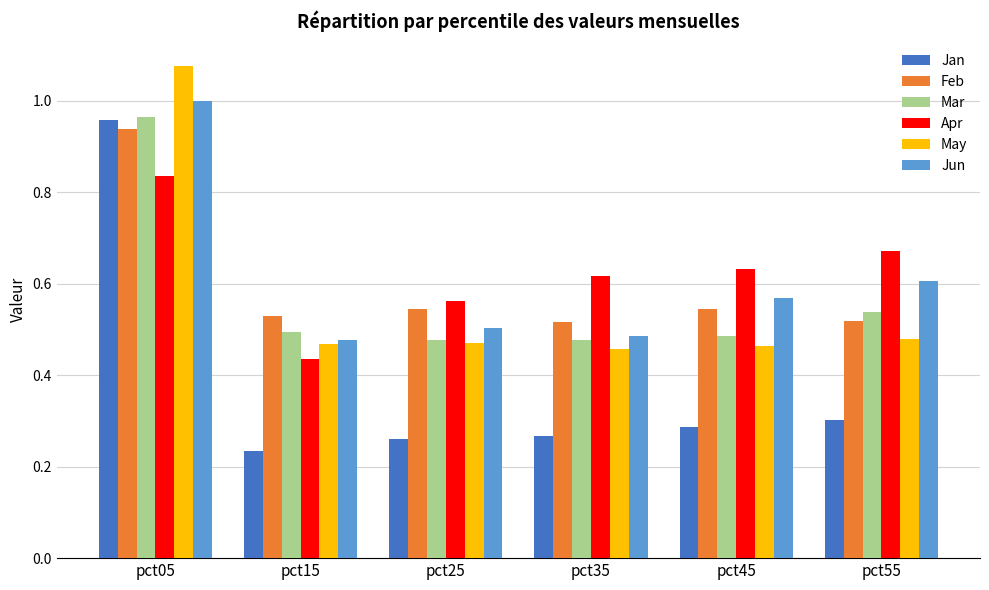

At which category is the sum across all series the highest?

pct05